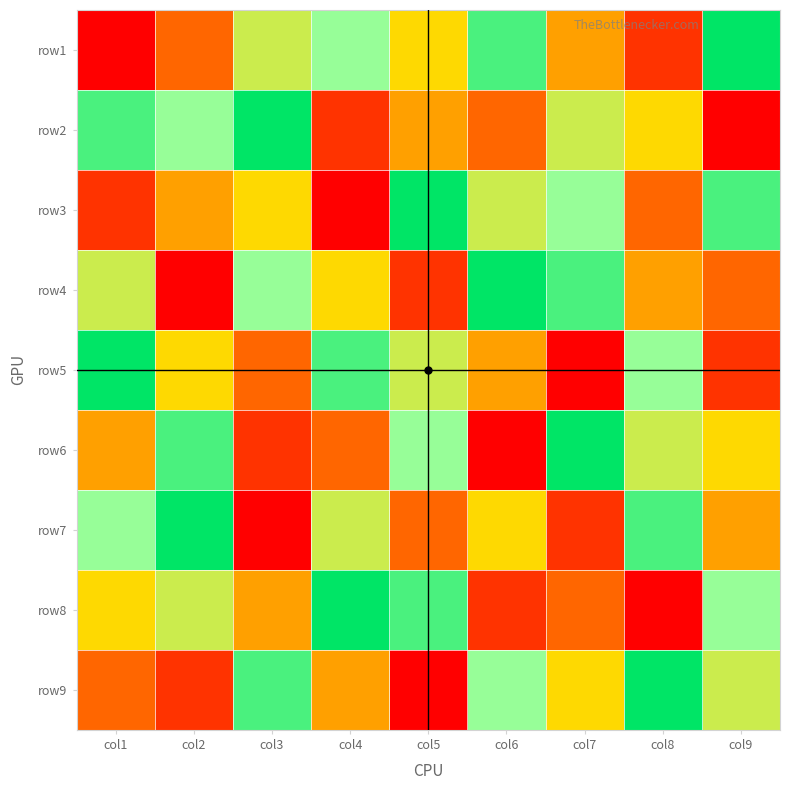

What is the spread (max minus min) of values at col5?

8